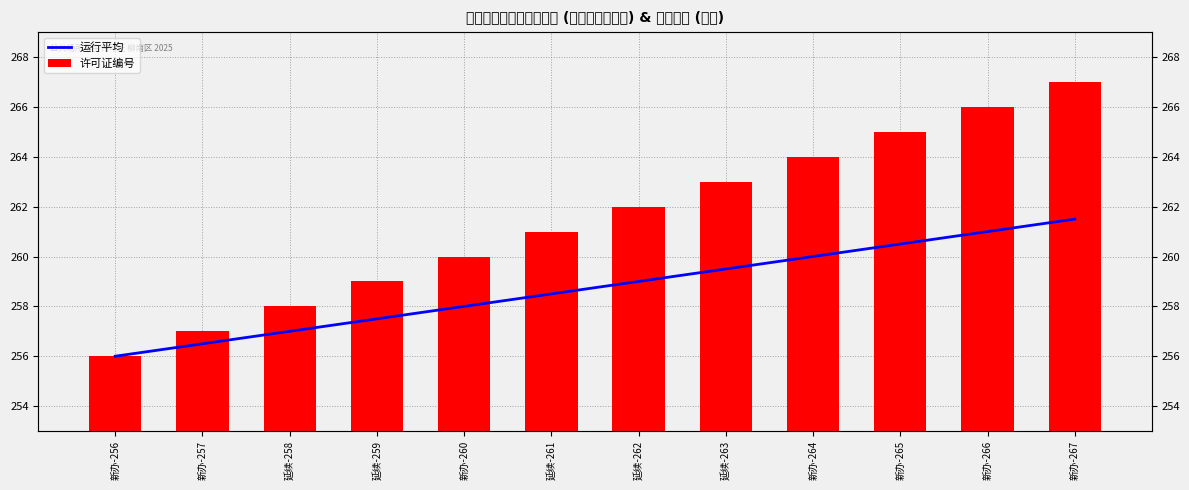

What is the label of the 5th bar from the right?

延续-263